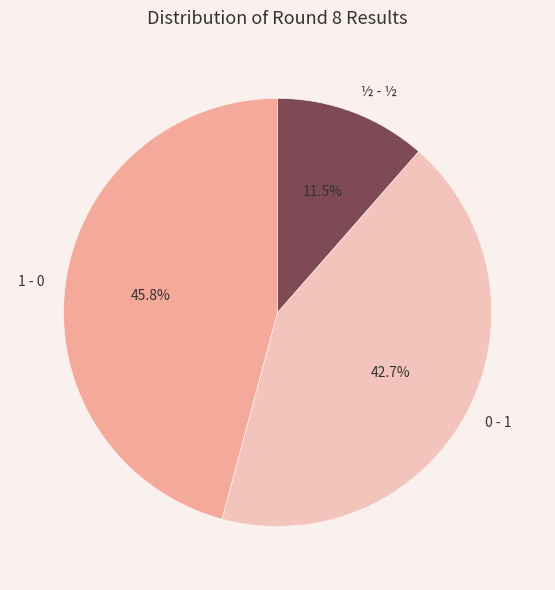

Rank the categories by value from highest to lowest.

1 - 0, 0 - 1, ½ - ½